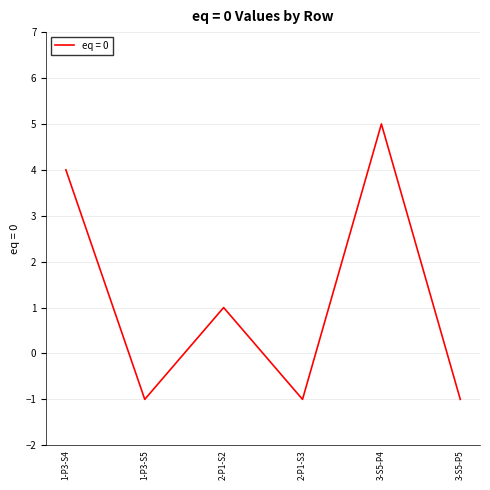

How many interior local valleys (lower than both neighbors) does the data have?

2